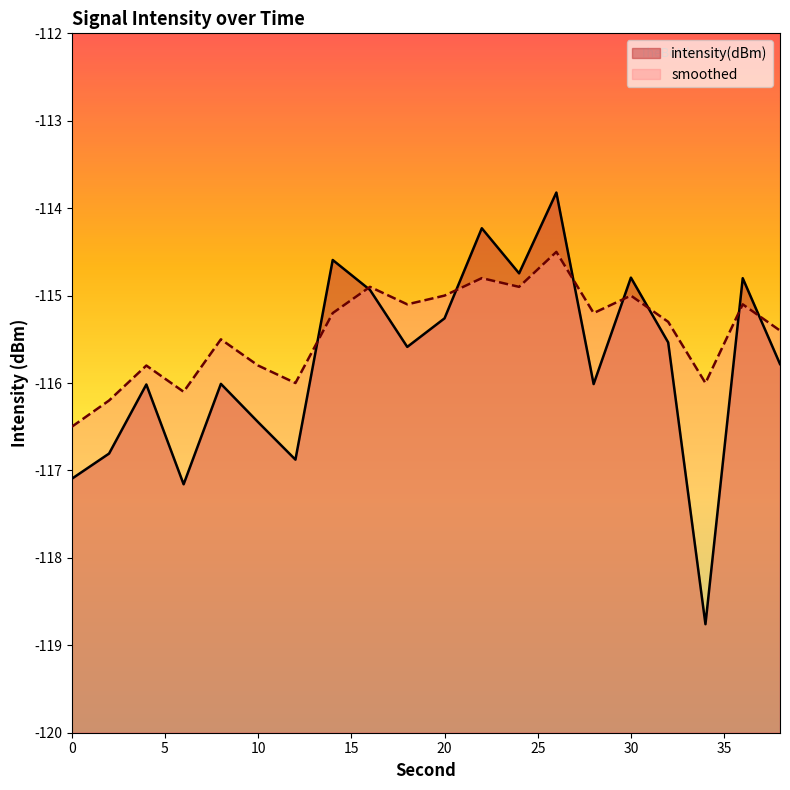

Which series changed the most between 26 and 34?

intensity(dBm)